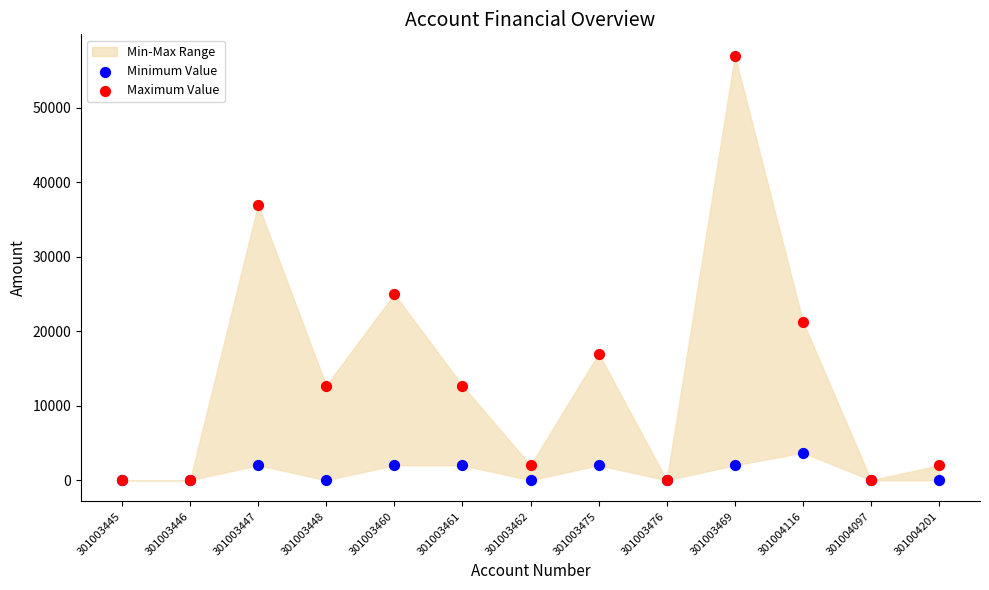

Across all series, what Y value is closest to 28500?

25000